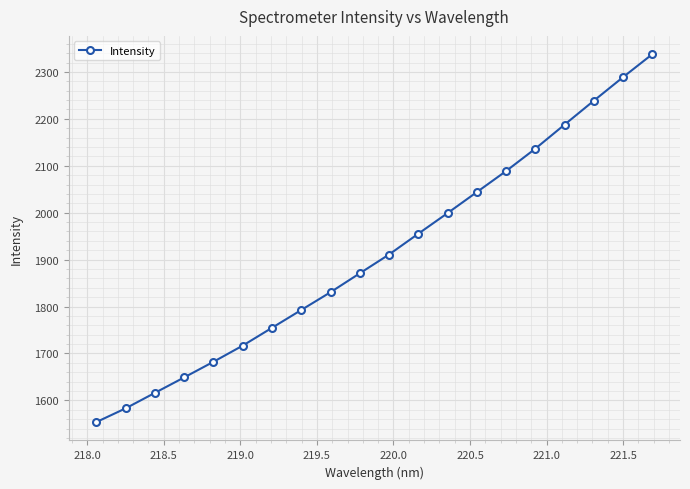

How many data points are less than 1910?

10